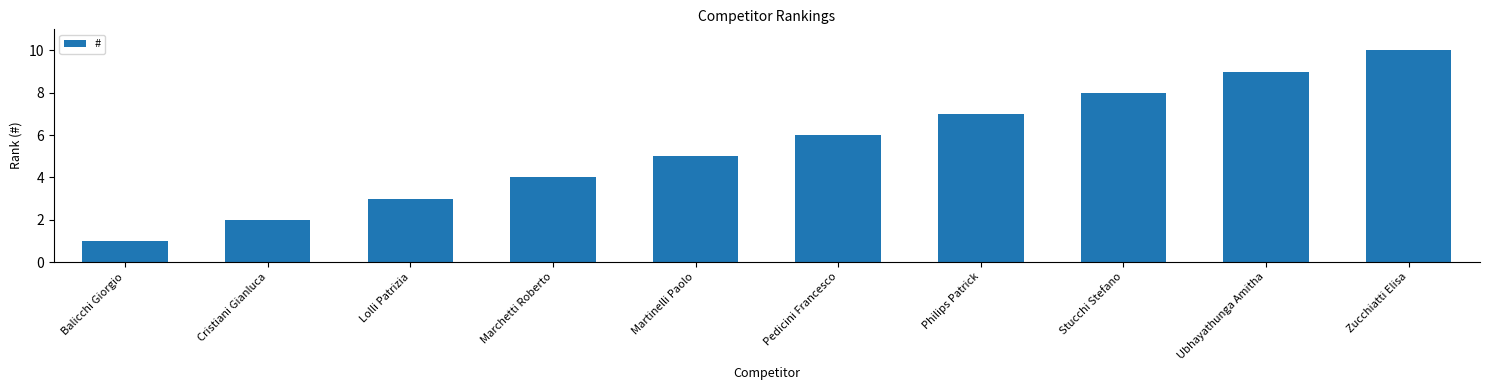

Is it true that the value at Cristiani Gianluca is 2?

True